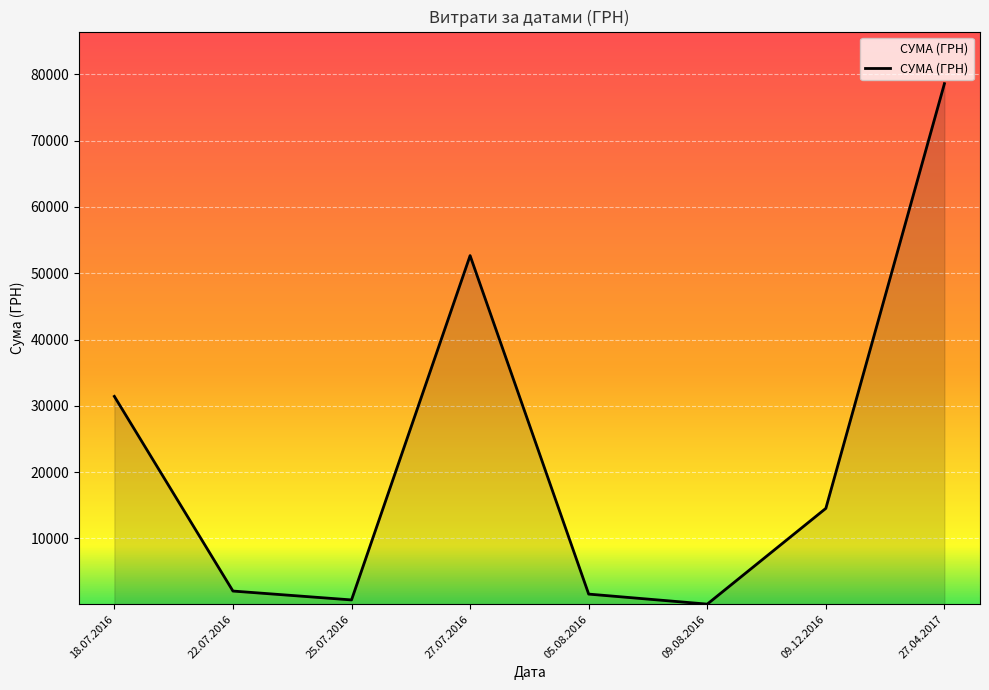

Approximately how many times larger is the value at 22.07.2016 compared to 05.08.2016?

1.3